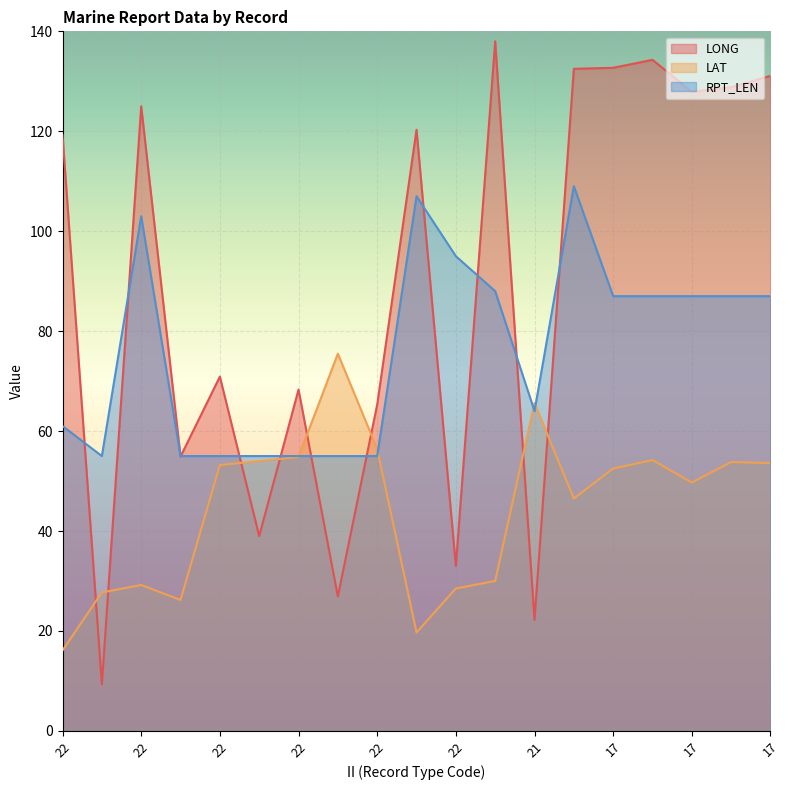

Is it true that RPT_LEN equals 55.0 at 22?

True